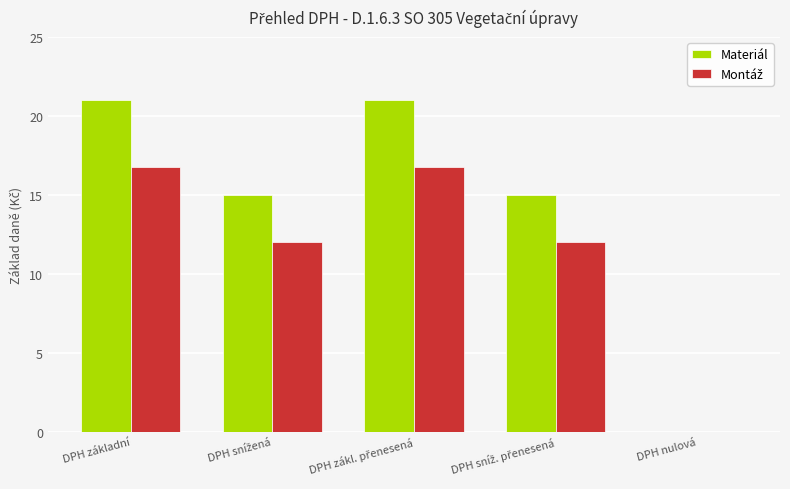

What is the greatest value displayed?

21.0